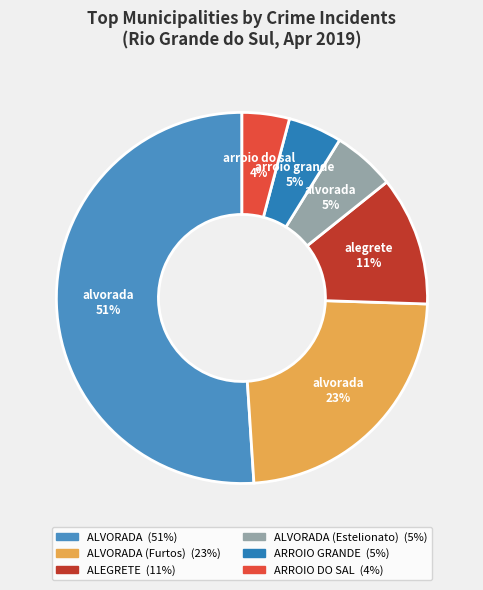

To the nearest percent, what is the average slice percentage?

17%